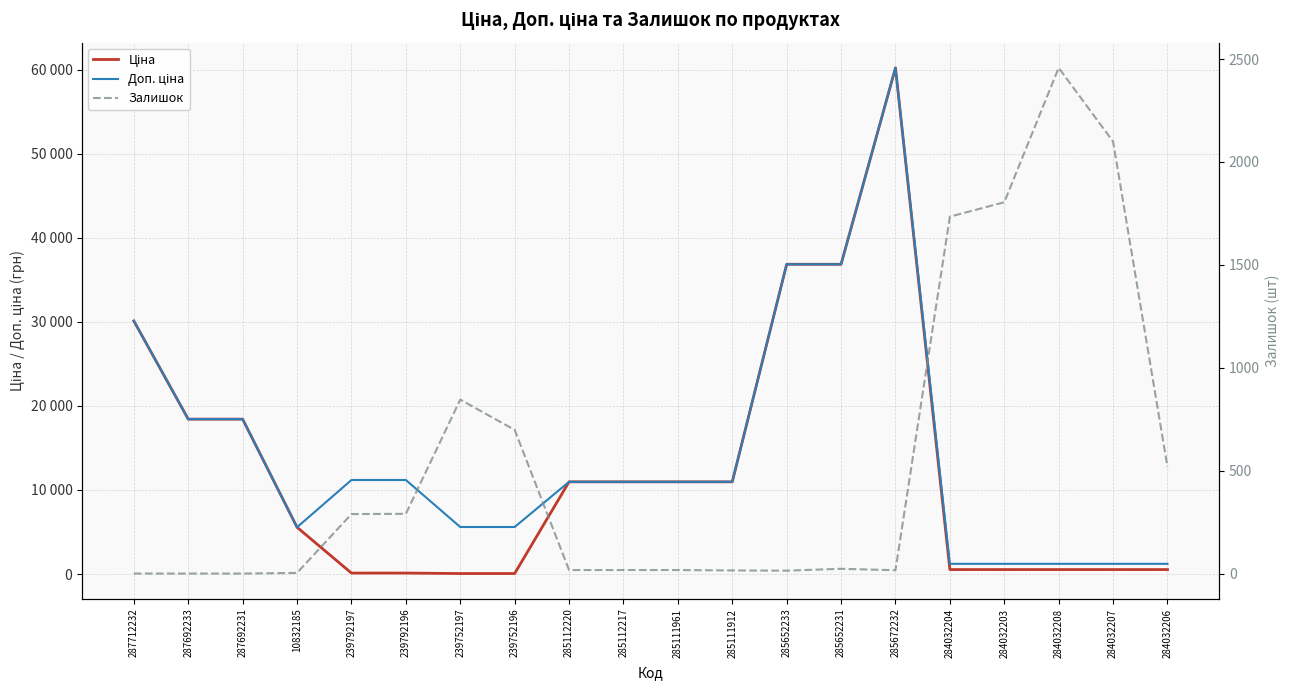

What is the label of the 18th point from the right?

287692231